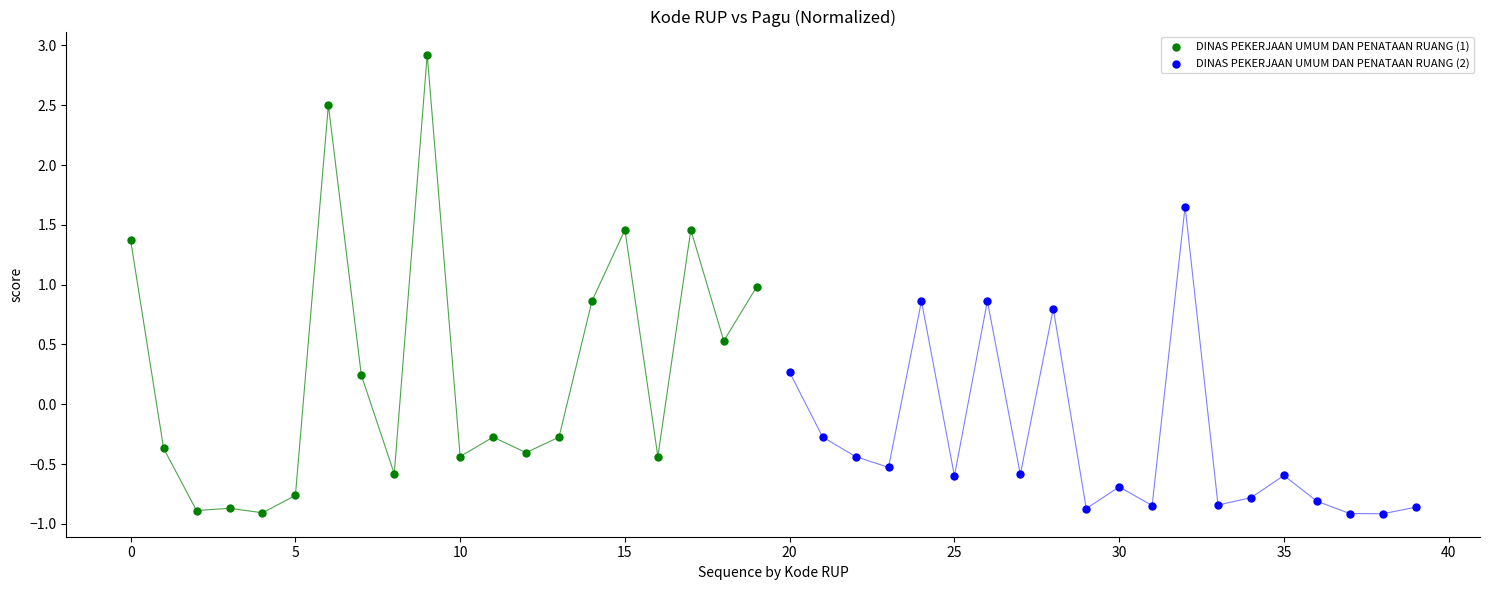

Which series reaches the maximum Y coordinate?

DINAS PEKERJAAN UMUM DAN PENATAAN RUANG (1)